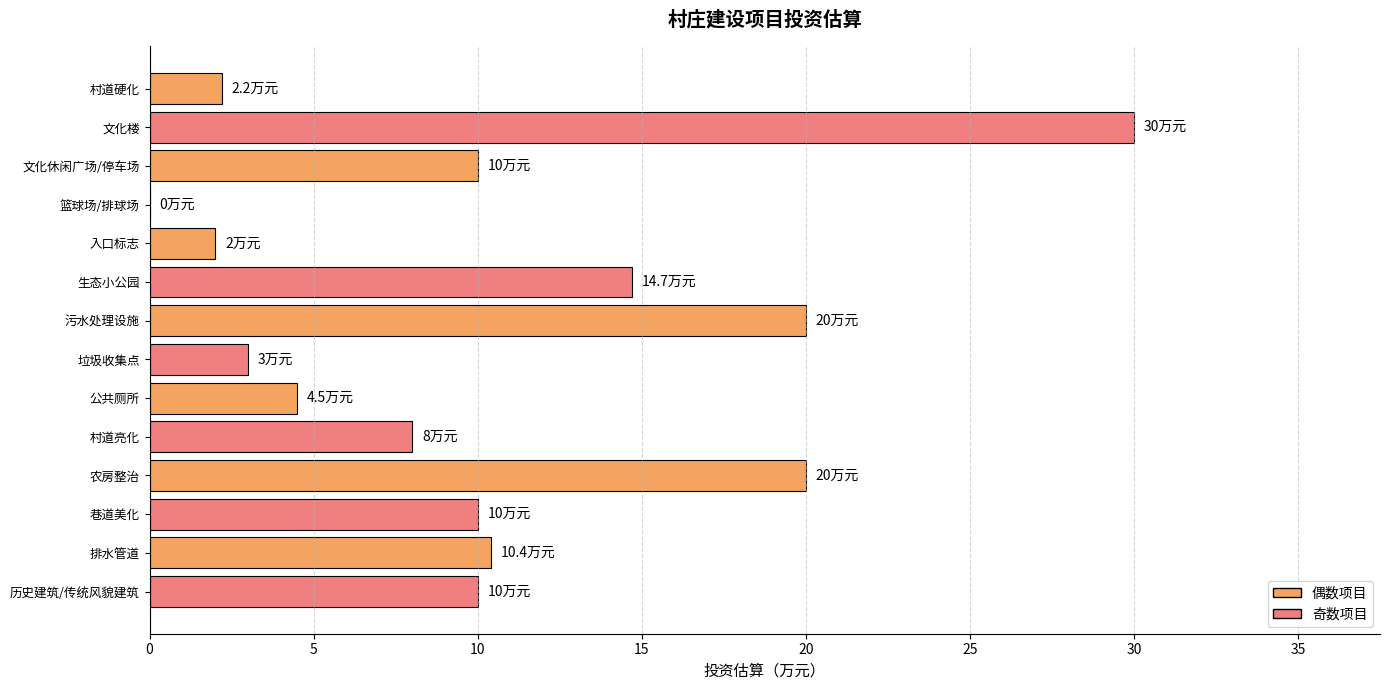

True or false: the data shows 3.4 at 村道硬化.

False